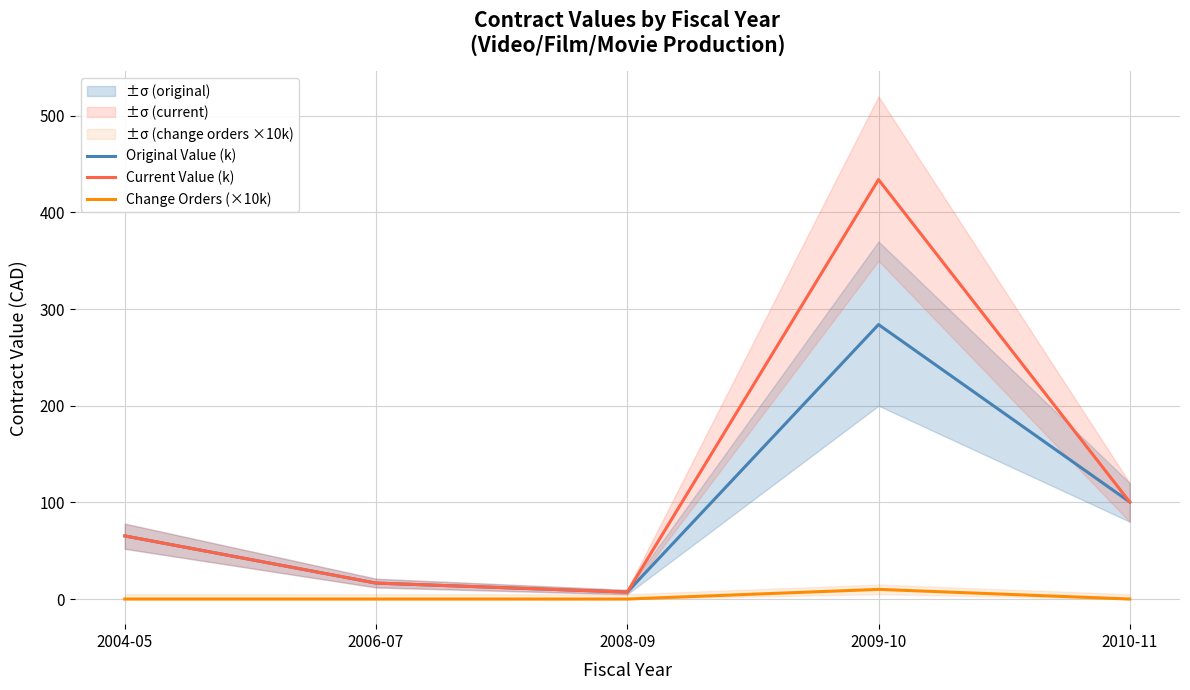

True or false: Original Value (k) has a value of 65.3 at 2004-05.

True